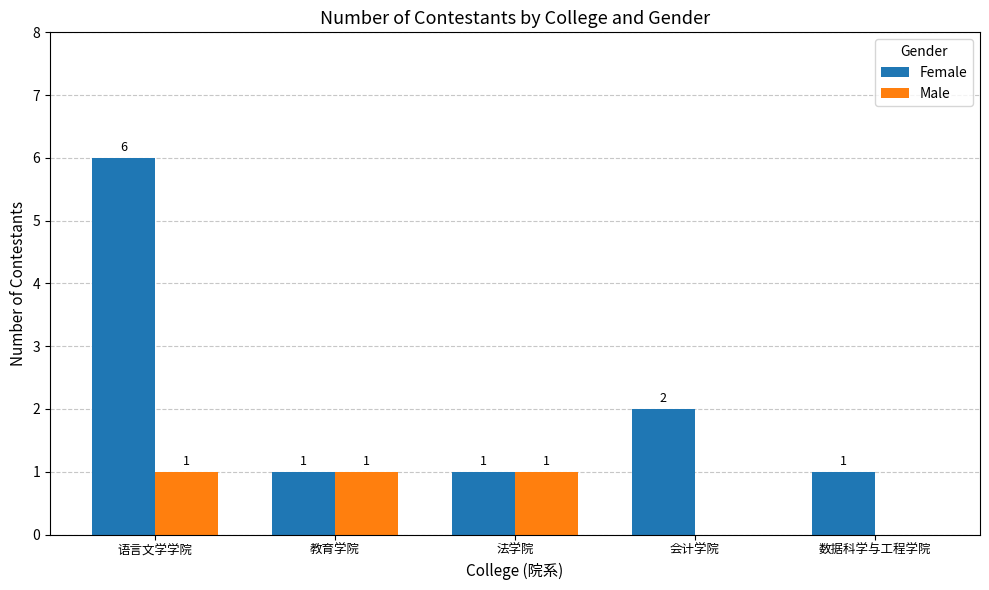

At which category is the sum across all series the highest?

语言文学学院